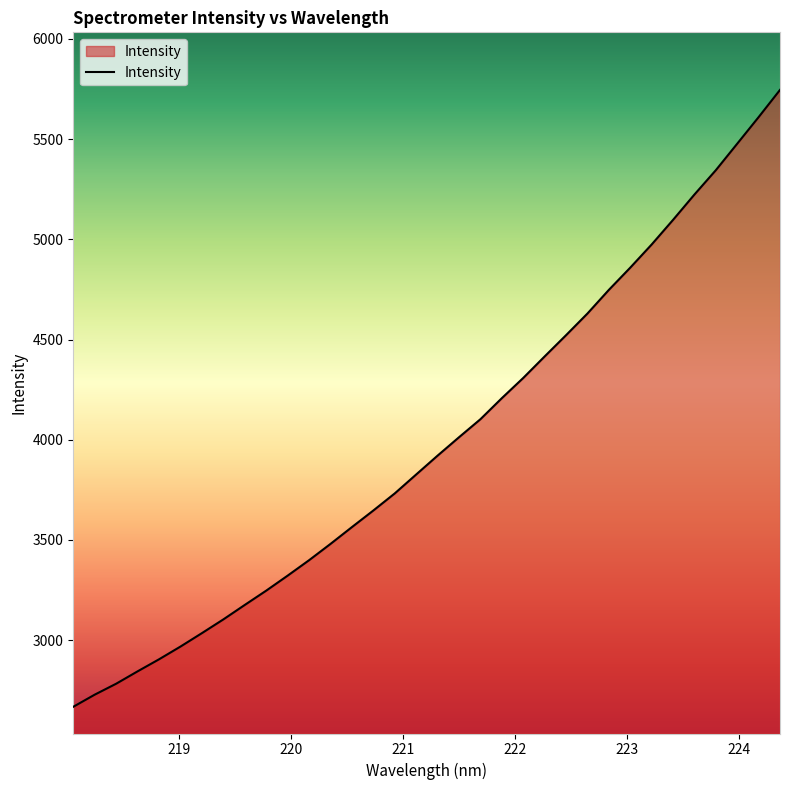

What is the difference between the maximum and minimum values?

3078.8